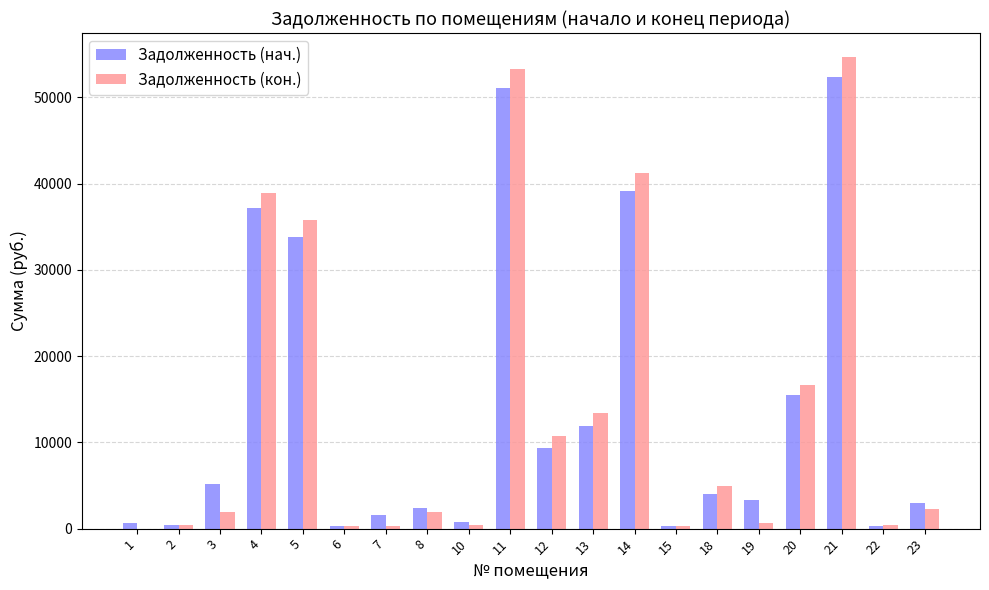

What is the difference between the Задолженность (кон.) values at 13 and 4?

25500.5